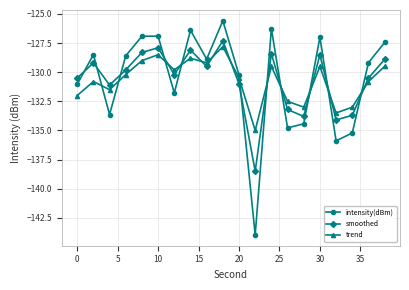

Which series has the largest range (max minus min)?

intensity(dBm)